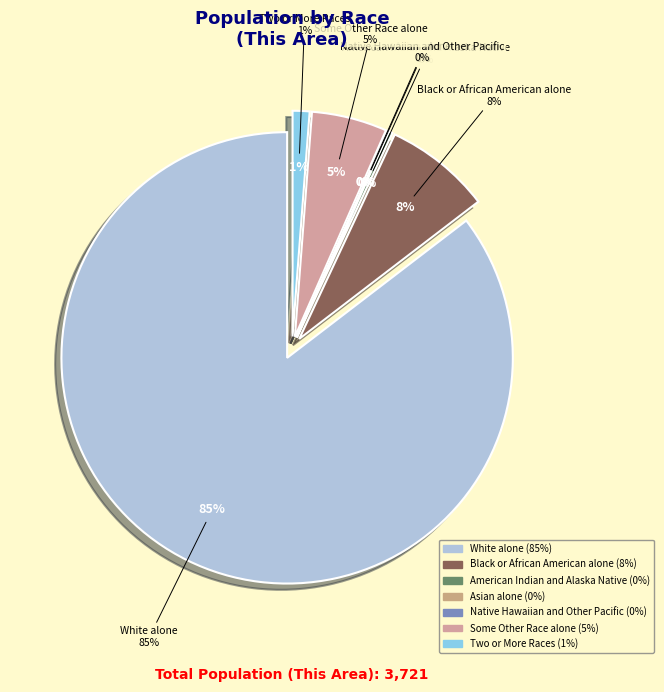

What portion of the pie excludes American Indian and Alaska Native?

99.7%